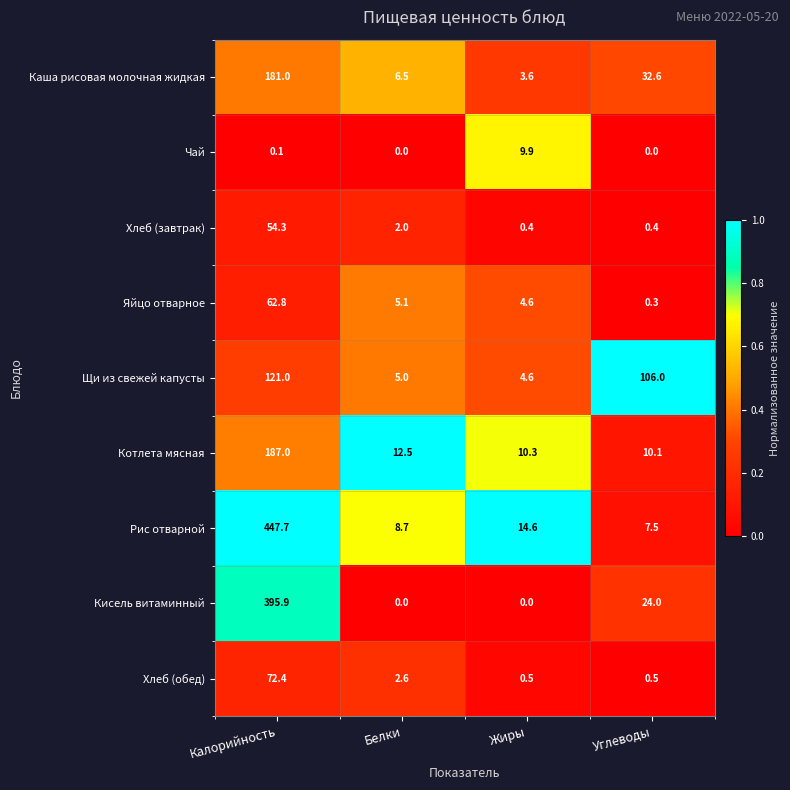

Read the Хлеб (завтрак) value at Углеводы.

0.4